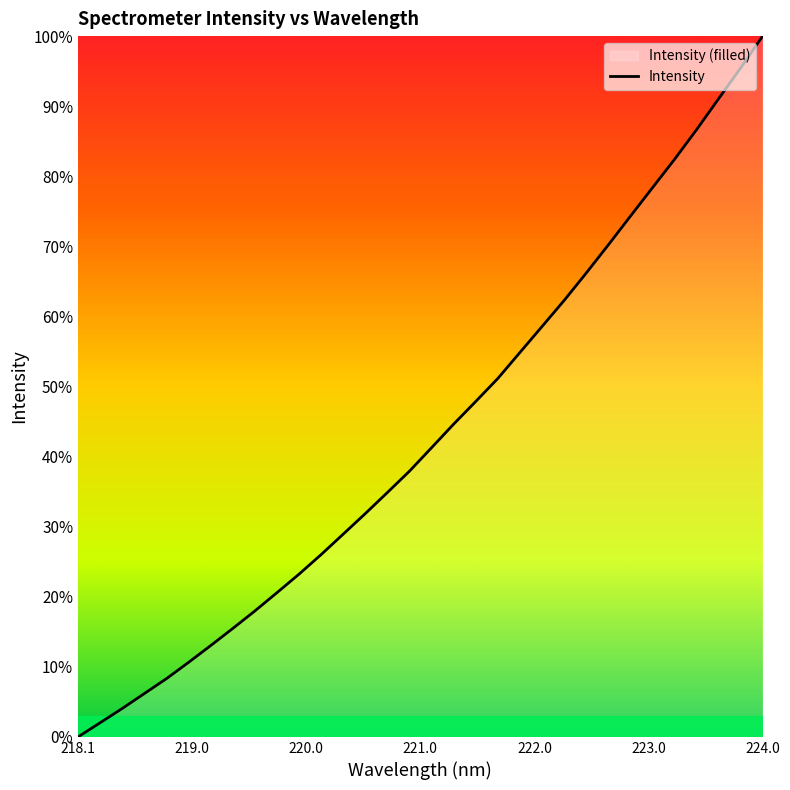

Which category has the highest value across all series?

224.0